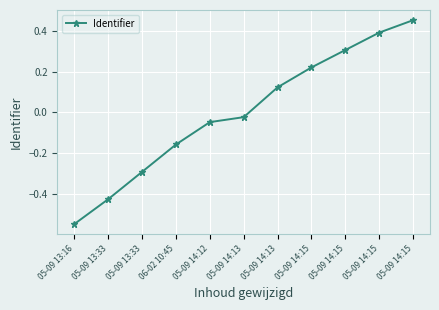

How many data points are less than 0?

6